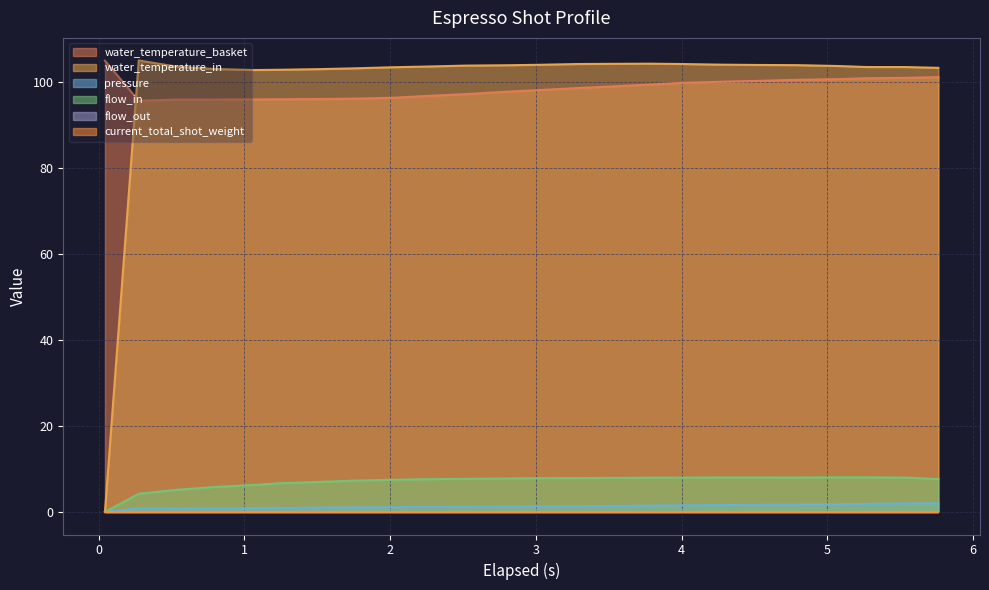

What is the difference between the second highest and minimum values in the water_temperature_in series?

104.3